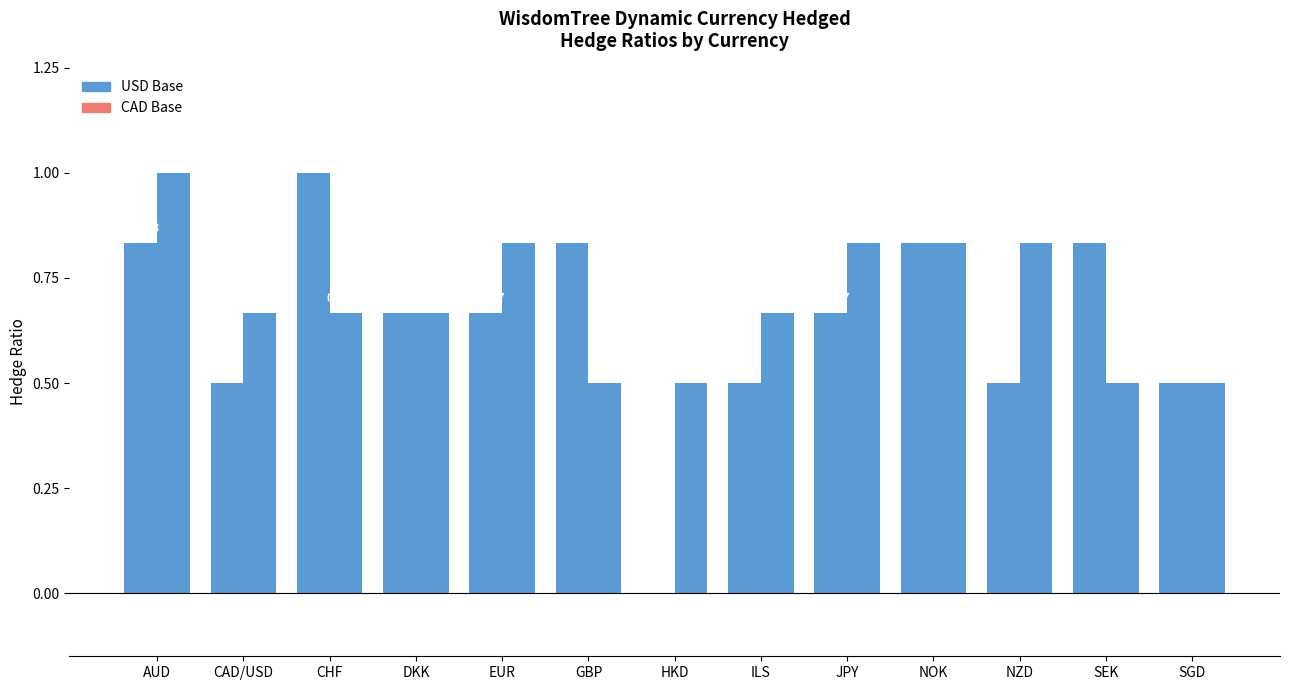

Reading left to right, extract all data points from this chart.

USD Base: 0.8	0.5	1.0	0.7	0.7	0.8	0.0	0.5	0.7	0.8	0.5	0.8	0.5
CAD Base: 1.0	0.7	0.7	0.7	0.8	0.5	0.5	0.7	0.8	0.8	0.8	0.5	0.5